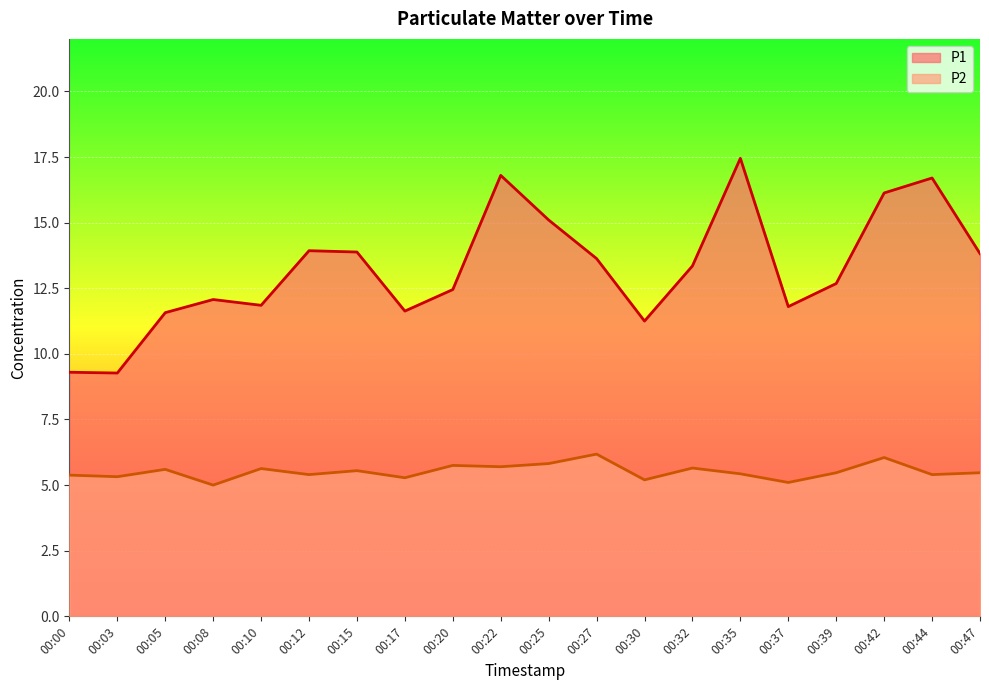

Reading right to left, list all the values displayed in this chart.

P1: 00:47=13.8	00:44=16.7	00:42=16.1	00:39=12.7	00:37=11.8	00:35=17.4	00:32=13.3	00:30=11.2	00:27=13.6	00:25=15.1	00:22=16.8	00:20=12.4	00:17=11.6	00:15=13.9	00:12=13.9	00:10=11.8	00:08=12.1	00:05=11.6	00:03=9.3	00:00=9.3
P2: 00:47=5.5	00:44=5.4	00:42=6.0	00:39=5.5	00:37=5.1	00:35=5.4	00:32=5.7	00:30=5.2	00:27=6.2	00:25=5.8	00:22=5.7	00:20=5.8	00:17=5.3	00:15=5.5	00:12=5.4	00:10=5.6	00:08=5.0	00:05=5.6	00:03=5.3	00:00=5.4